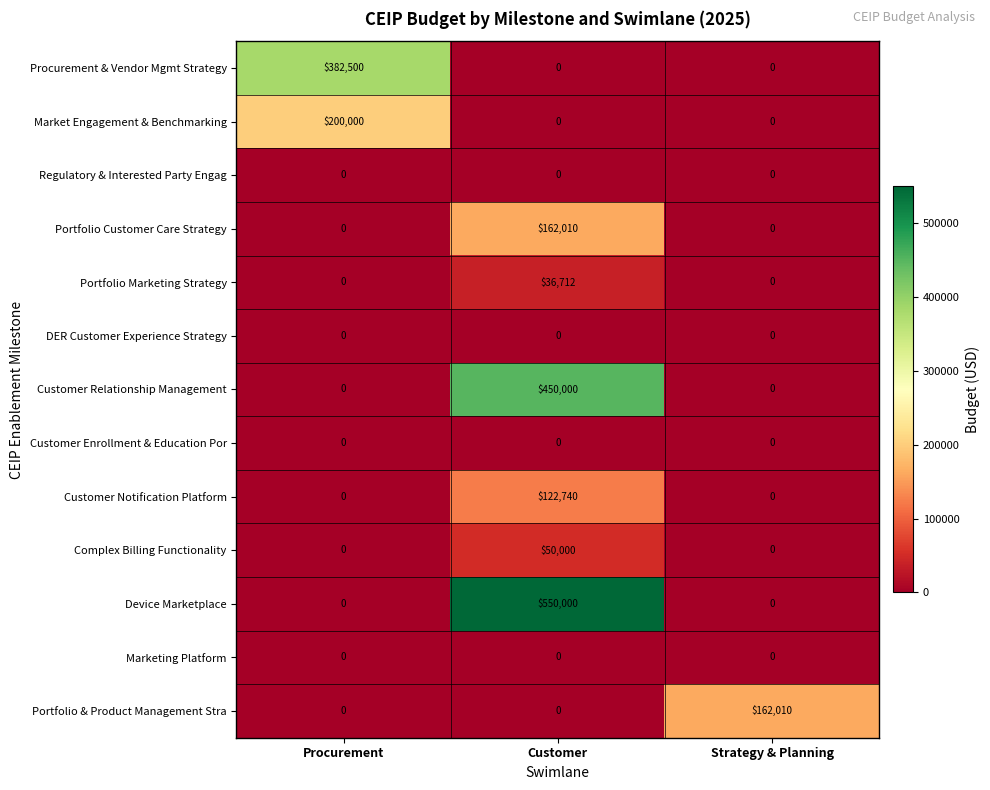

Between Procurement and Strategy & Planning, which series saw the biggest shift?

Procurement & Vendor Mgmt Strategy